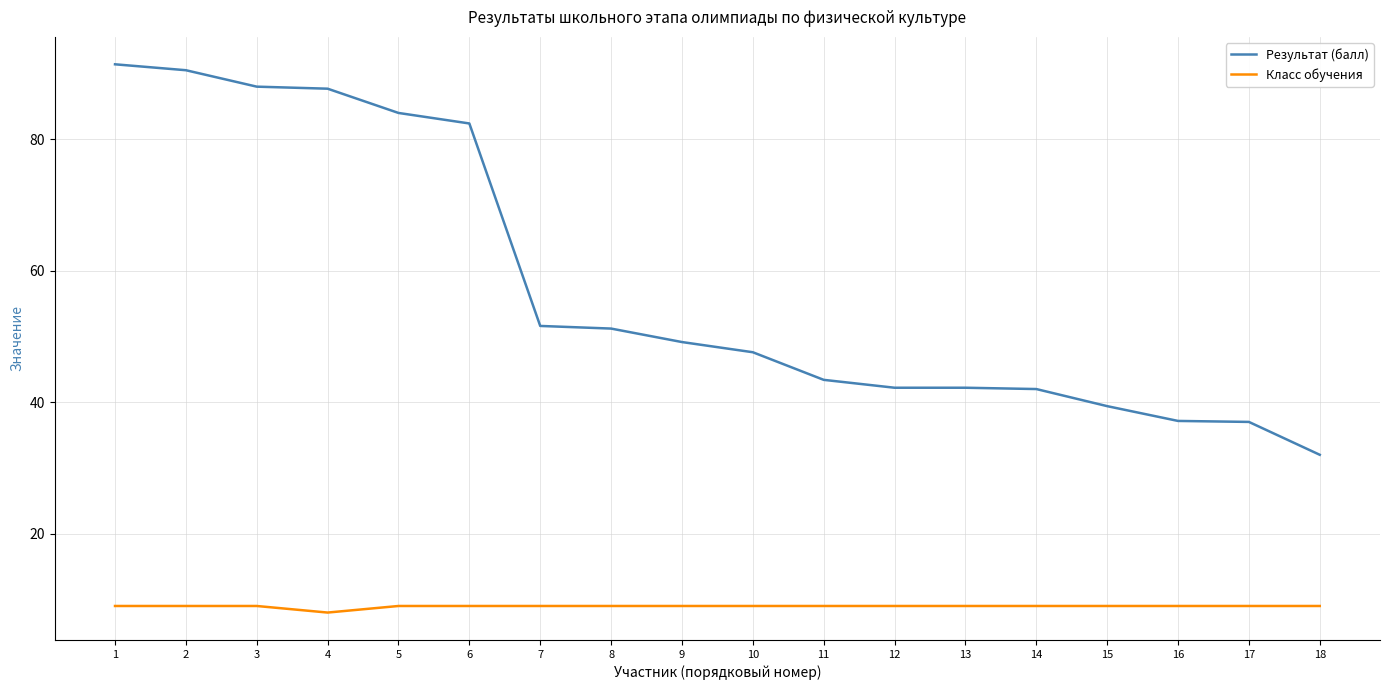

What is the sum of the Класс обучения values at 11 and 7?

18.0